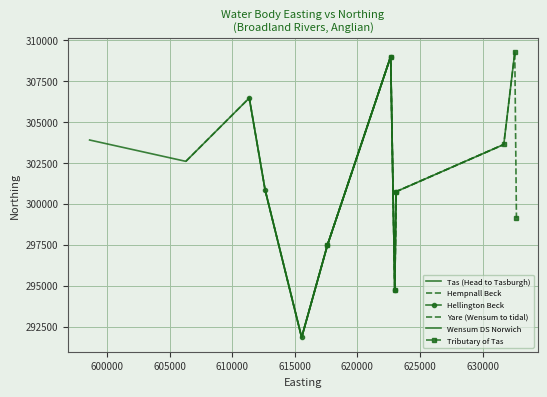

What is the maximum value shown in the chart?

309235